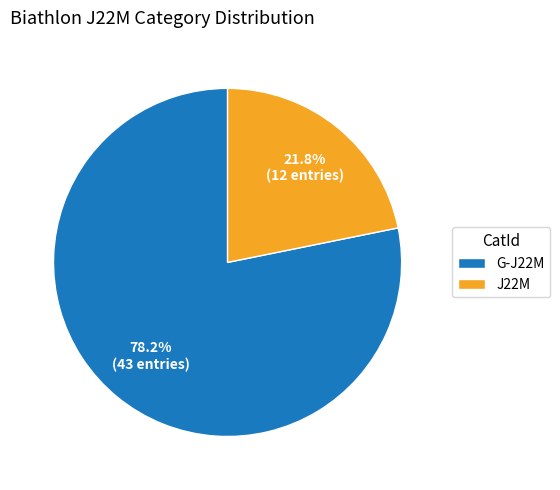

Which slice is the largest?

G-J22M